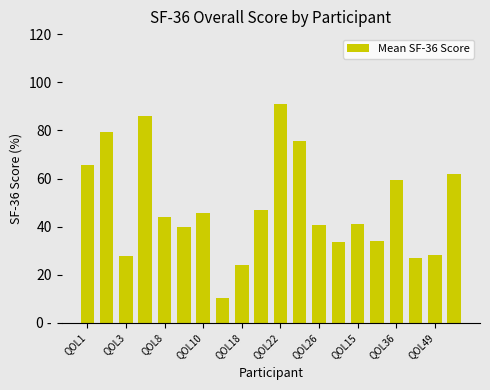

Are the bars horizontal?

No